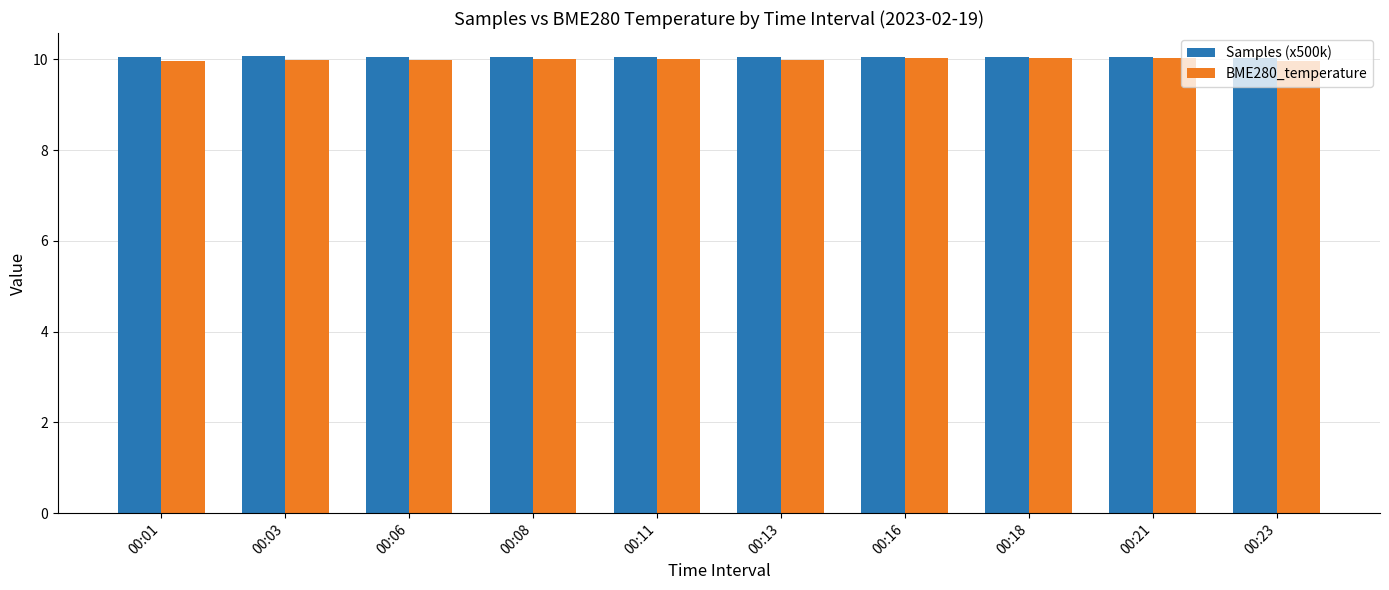

What is the total value across all series at 00:06?

20.0